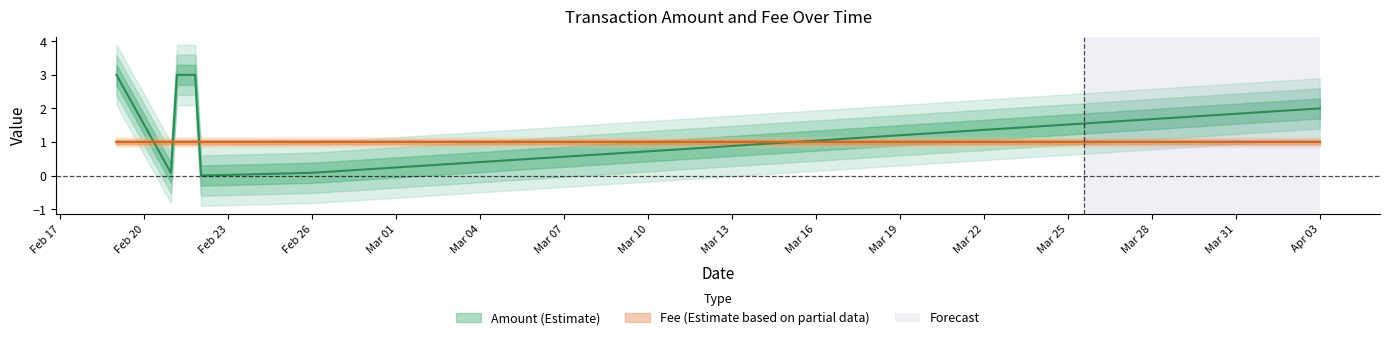

Read the Fee value at 2017-02-22.

1.0